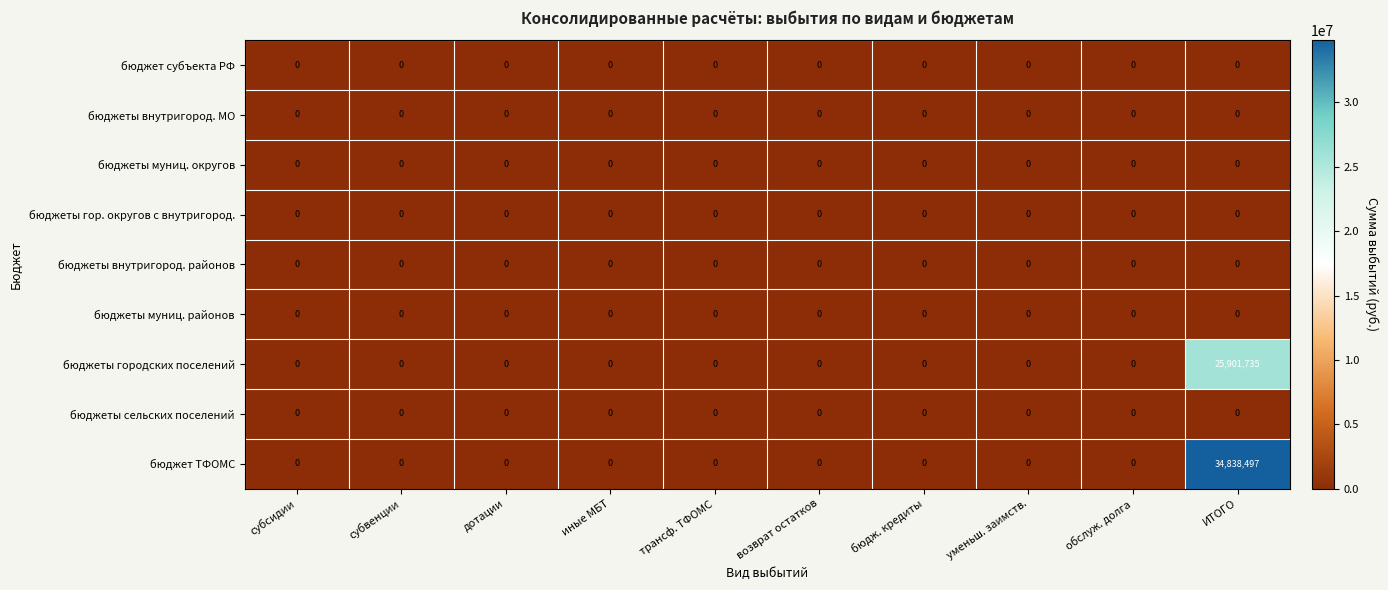

True or false: бюджеты муниц. районов has a value of 0 at иные МБТ.

True